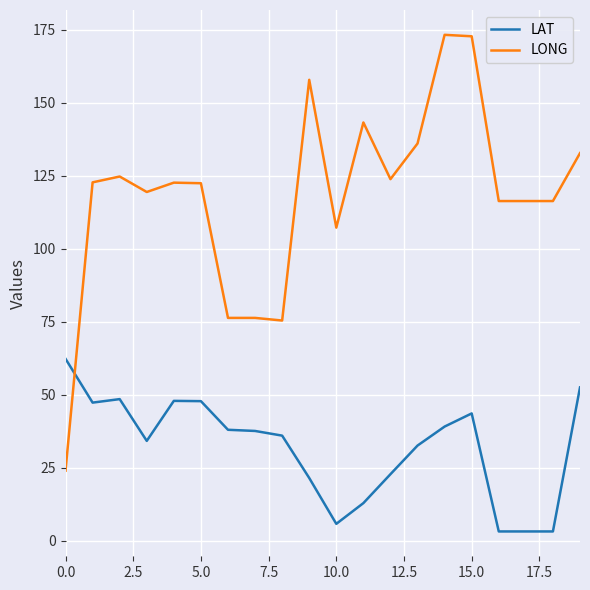

Rank the series by their maximum value, from highest to lowest.

LONG, LAT